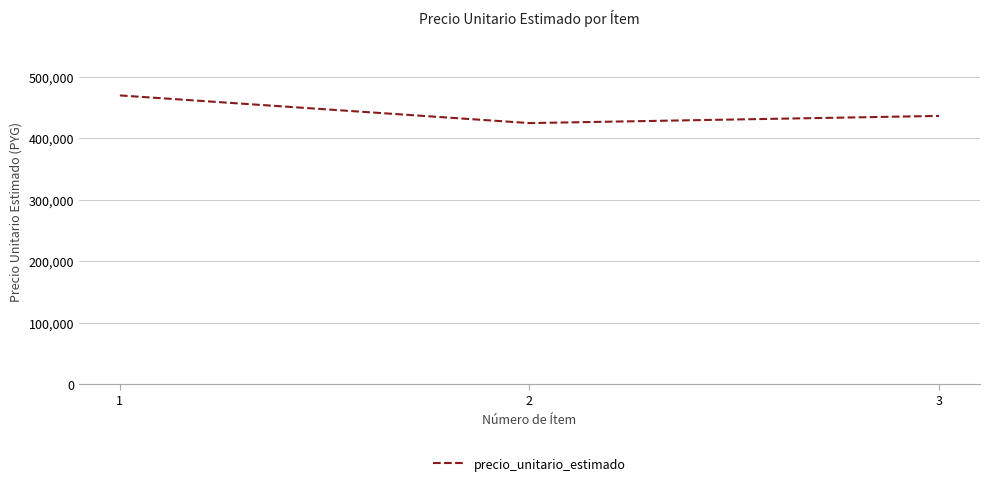

Does the chart display data point markers on the line(s)?

No